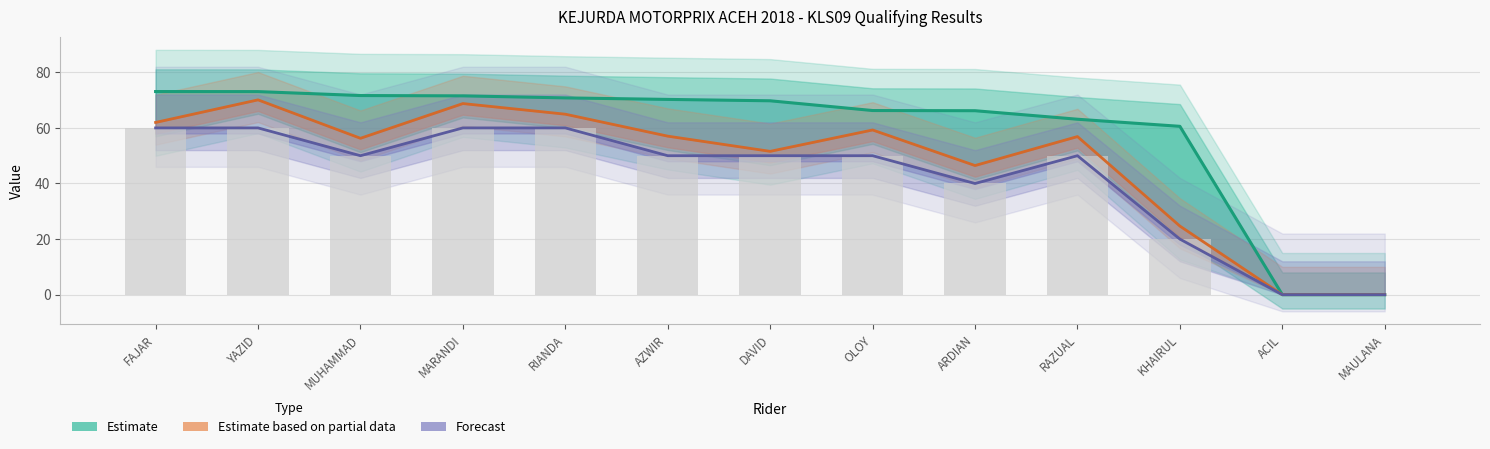

Count the number of categories in the chart.

13